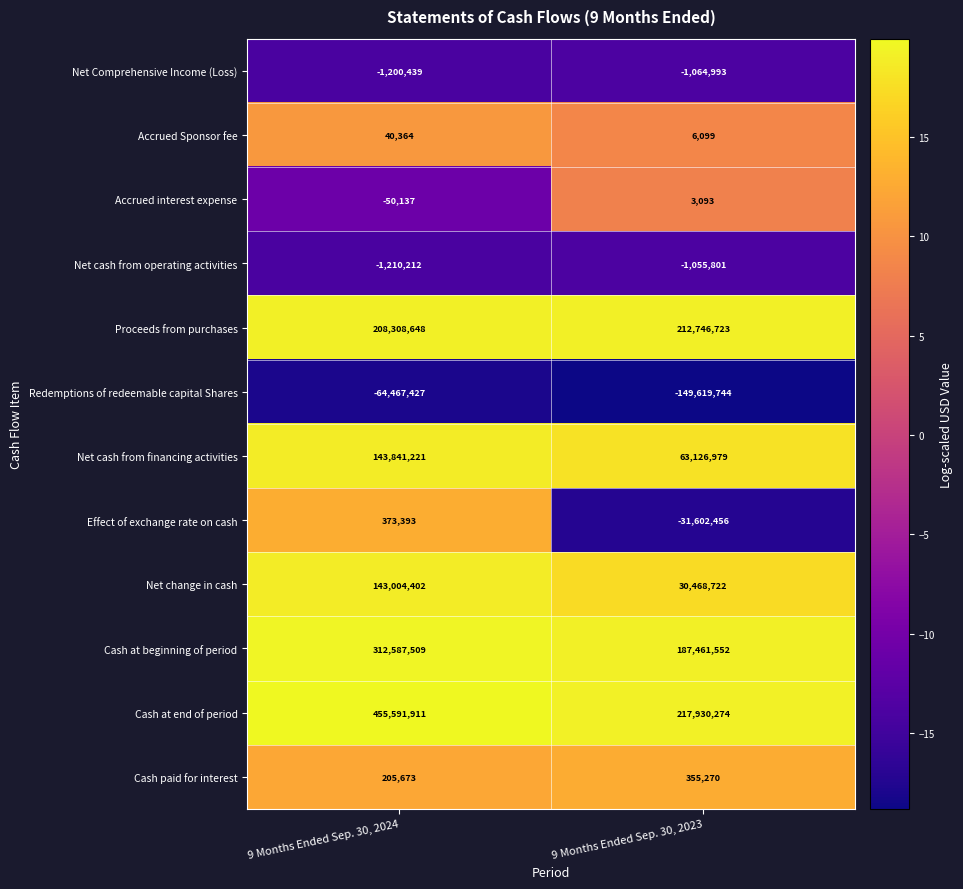

Which series has the widest spread of values?

Cash at end of period